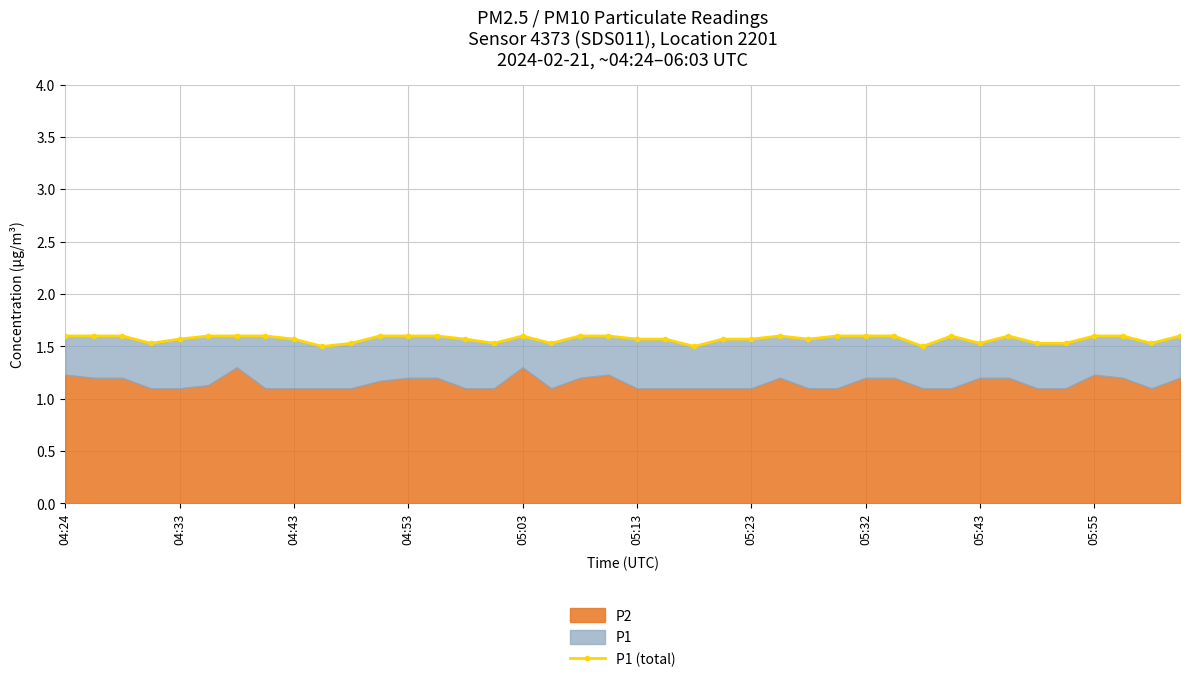

How many interior local valleys (lower than both neighbors) does the data have?

9